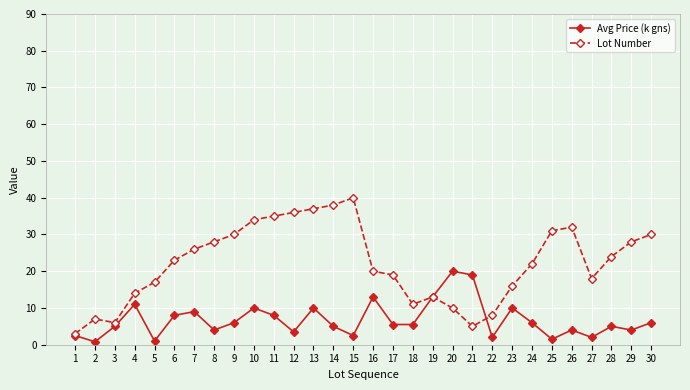

Which category has the highest value across all series?

15